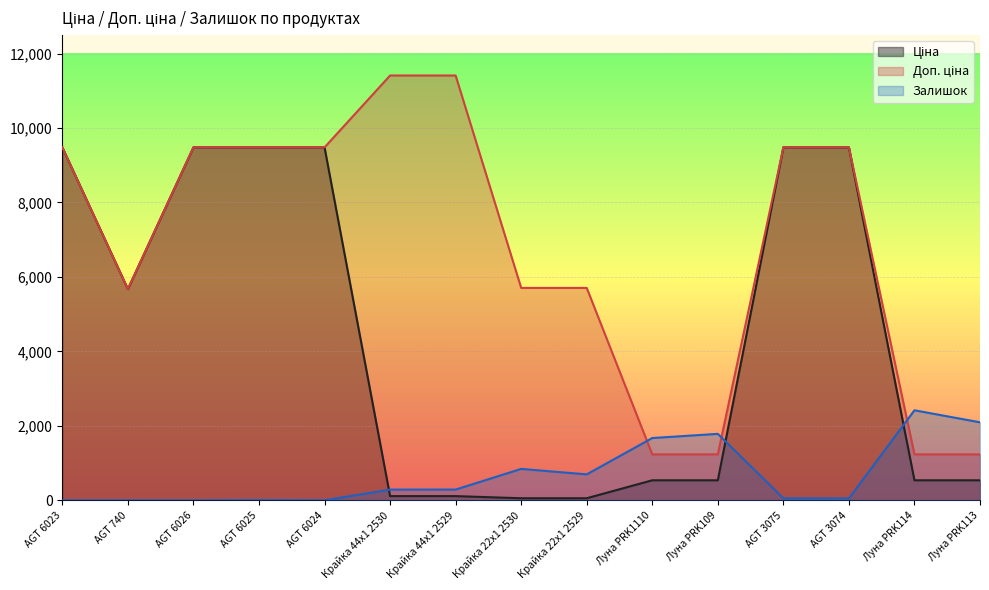

Rank the series by their maximum value, from lowest to highest.

Залишок, Ціна, Доп. ціна